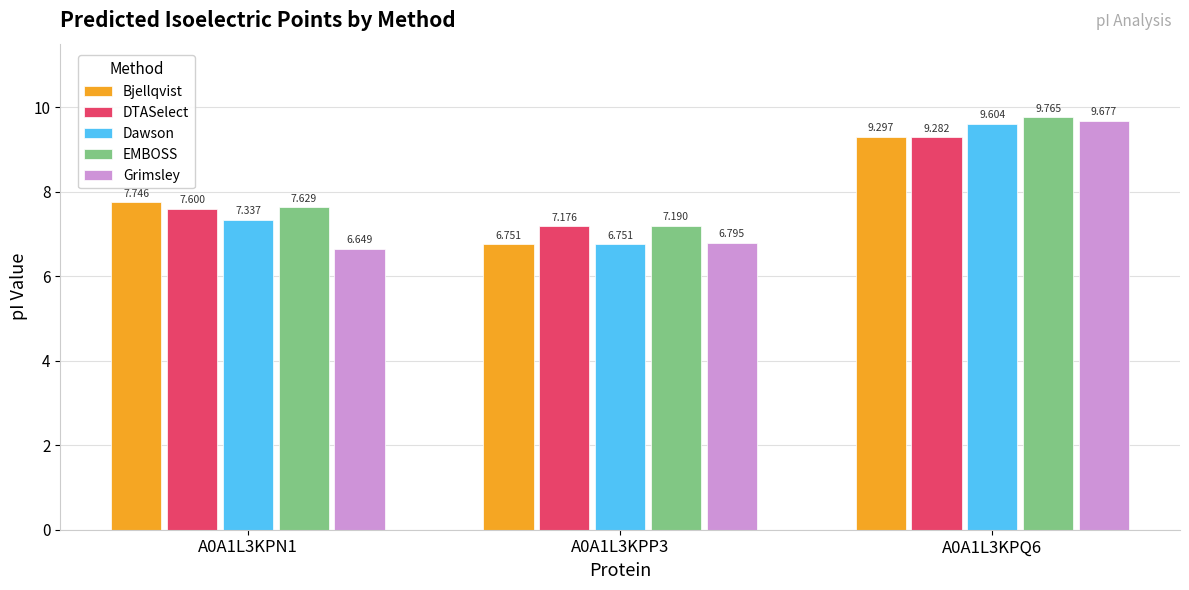

At how many categories does at least one series exceed 7?

3